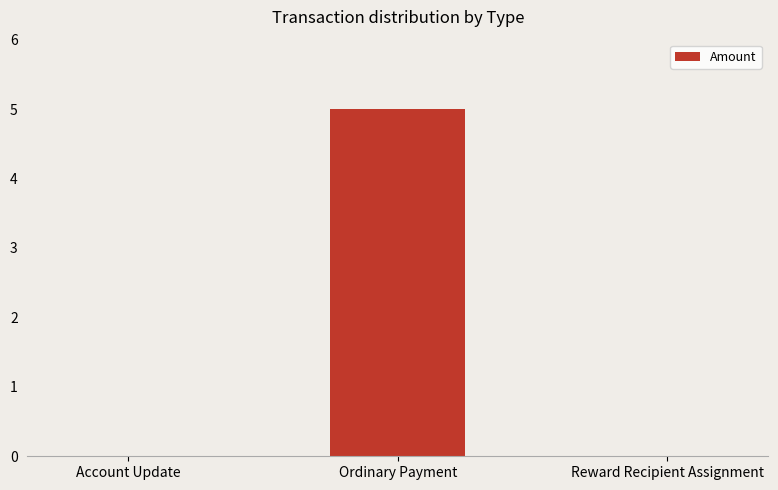

True or false: the data shows 0 at Account Update.

True